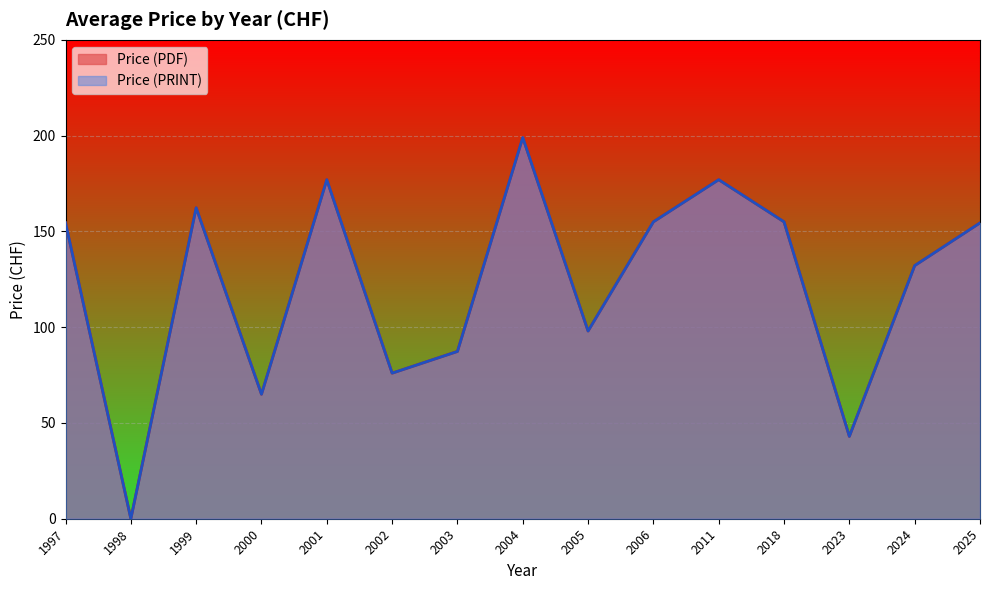

The value of Price (PDF) at 1998 is 76. True or false?

False